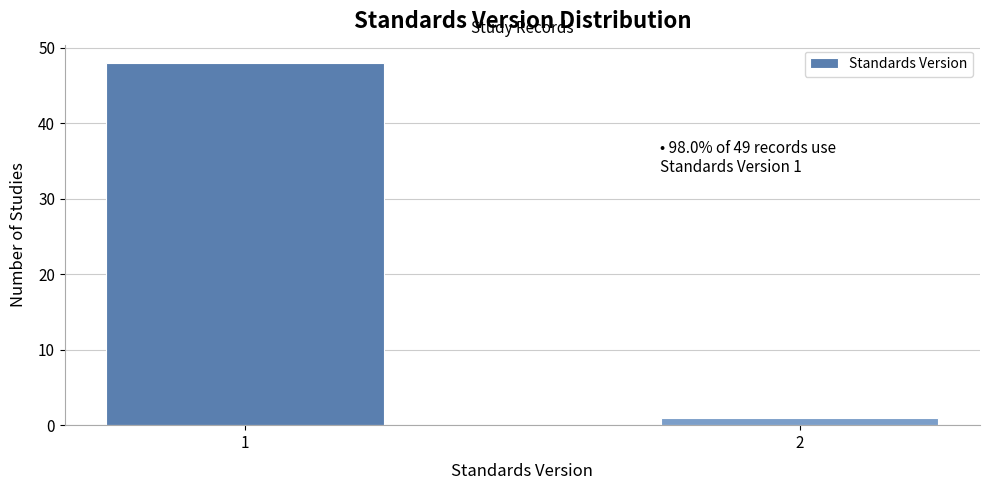

Reading left to right, what are all the values shown in this chart?

1=48	2=1